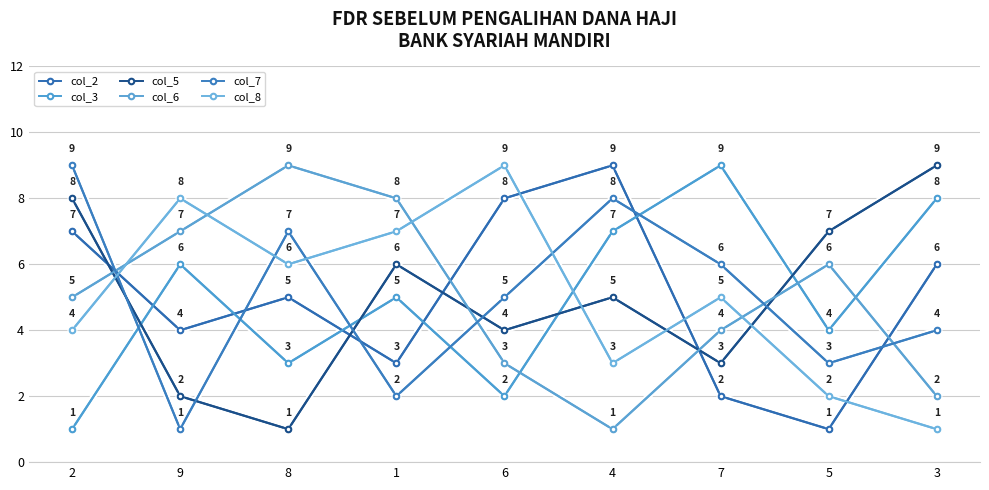

How many categories are shown in the chart?

9